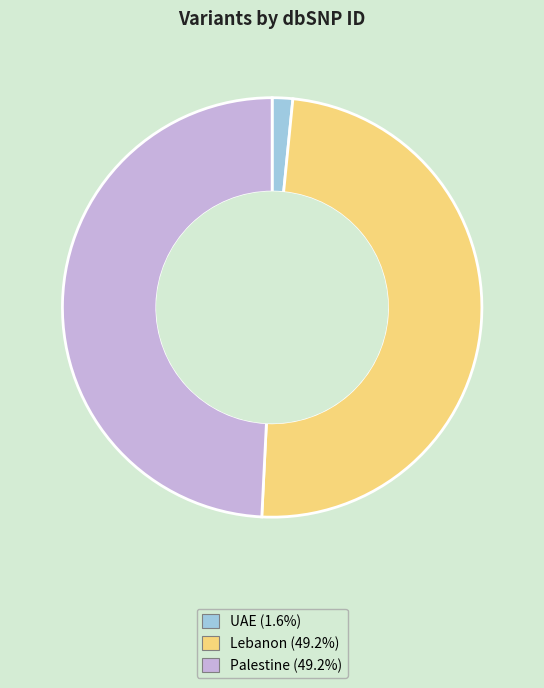

Is there any slice that represents more than half of the pie?

No